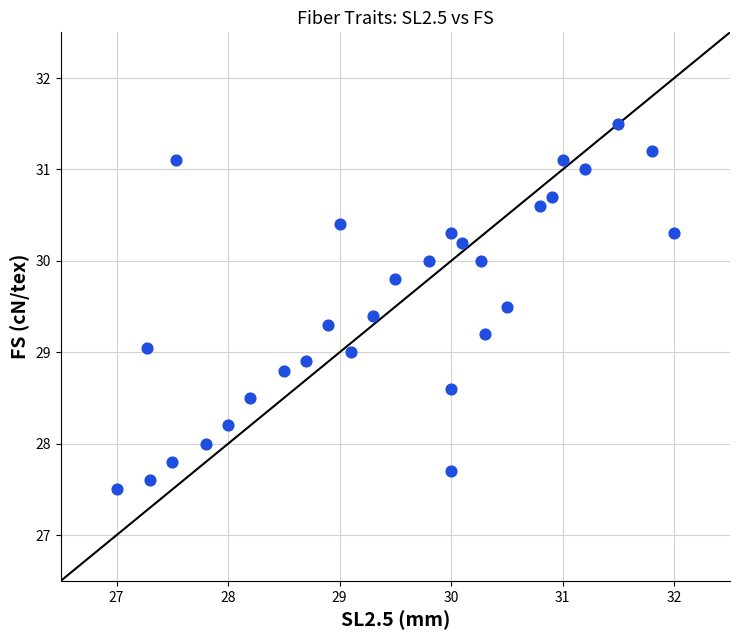

What is the range of X values (max minus min)?

5.0